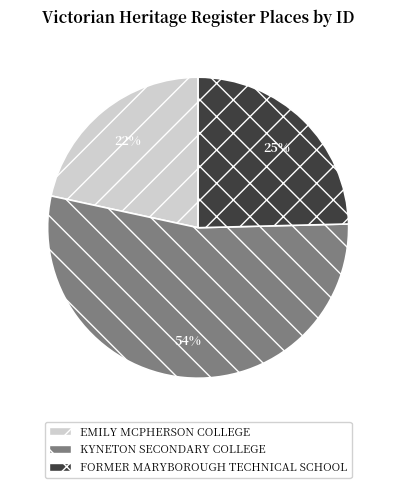

Does any single category account for the majority?

Yes